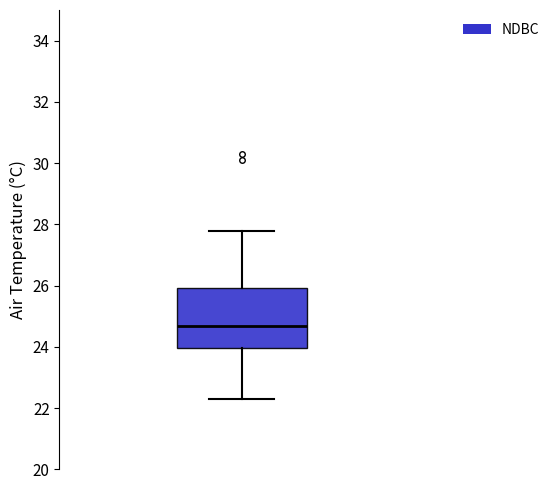

Where is the lower edge of the box on the y-axis? The values are not printed on the chart, so give them approximately, as read against the axis.

24.0